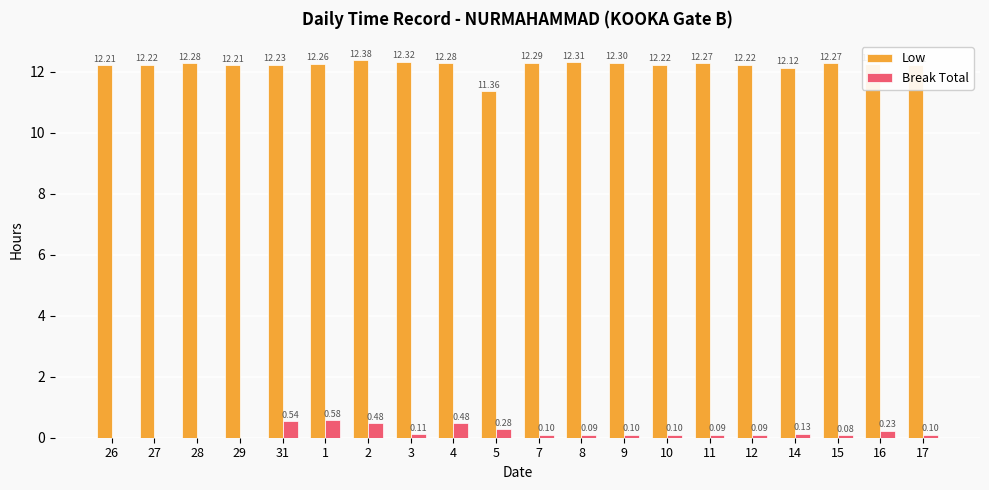

Between 28 and 12, which series saw the biggest shift?

Break Total